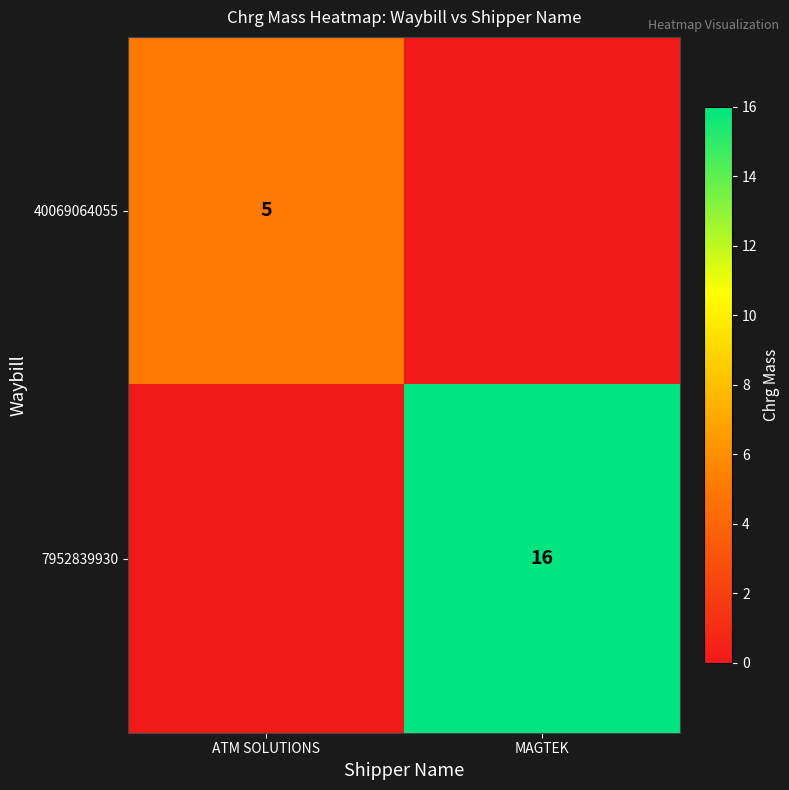

True or false: 40069064055 has a value of 5 at ATM SOLUTIONS.

True